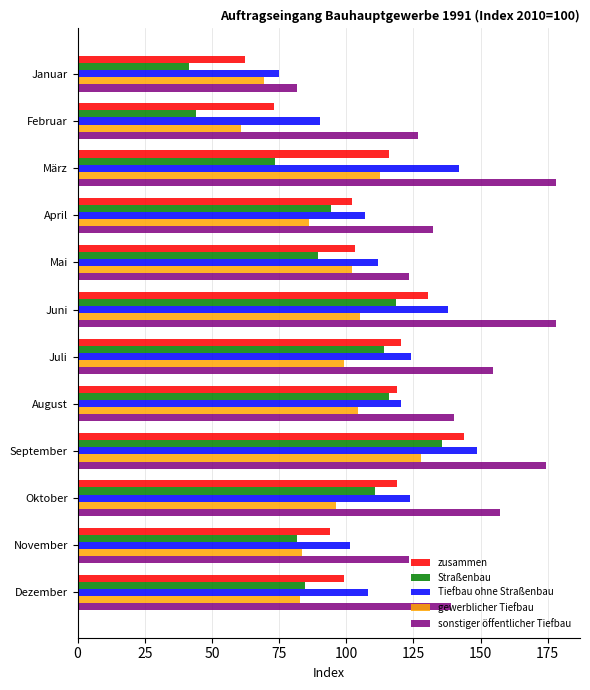

Is the value of zusammen at November greater than the value of Straßenbau at Juni?

No